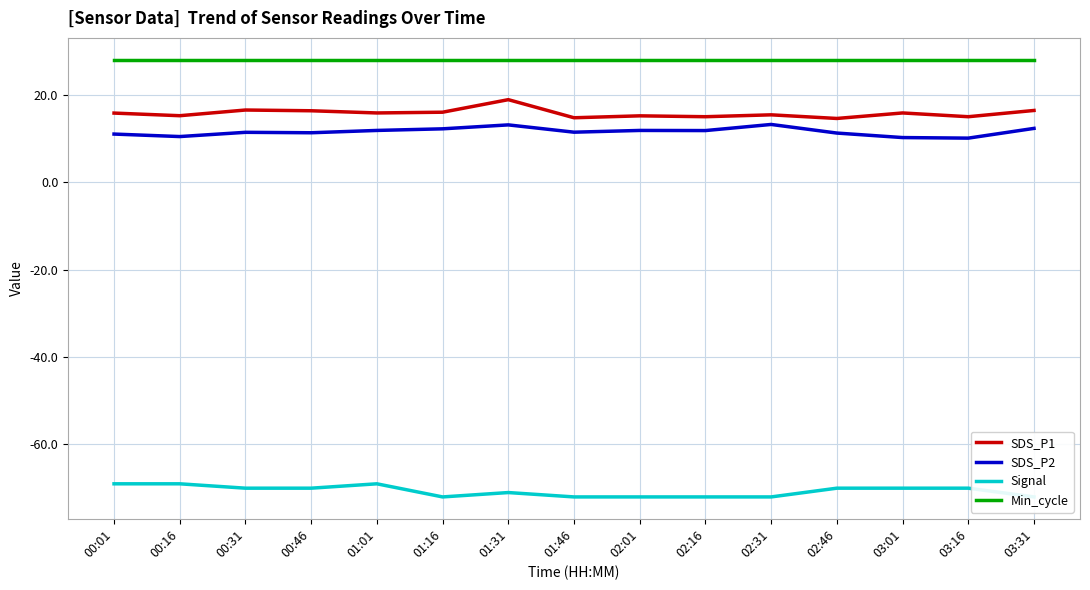

How many data points in SDS_P1 are less than 15?

4